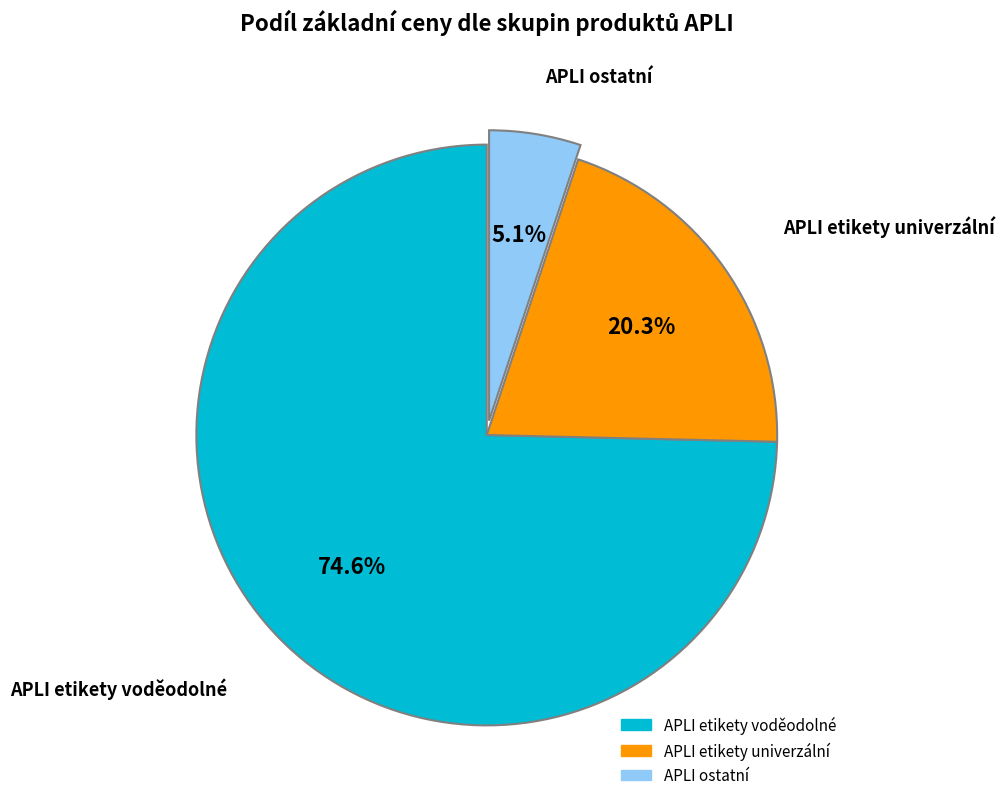

Does any single category account for the majority?

Yes